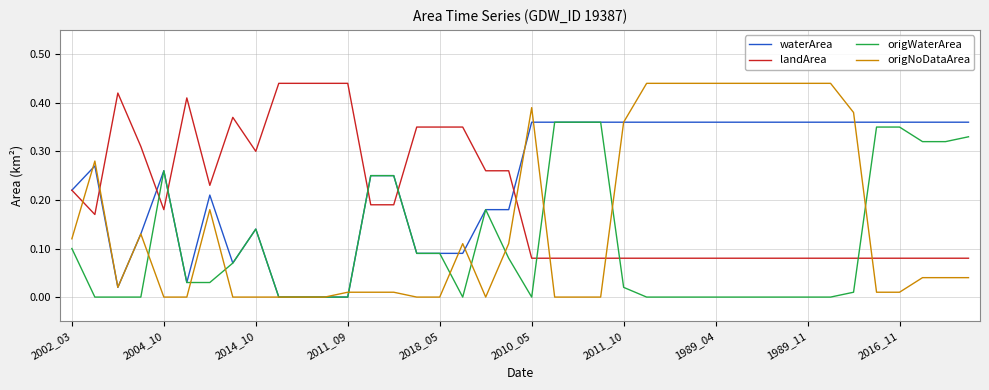

How many intersections are there between landArea and origNoDataArea?

6